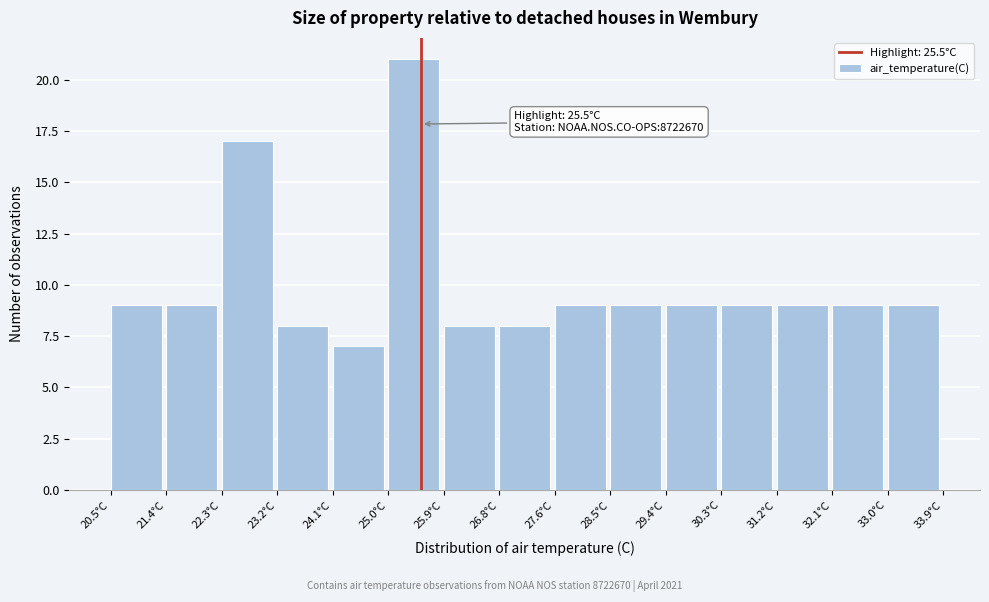

Over which range of the x-axis is the bar tallest?

25.0 to 25.9